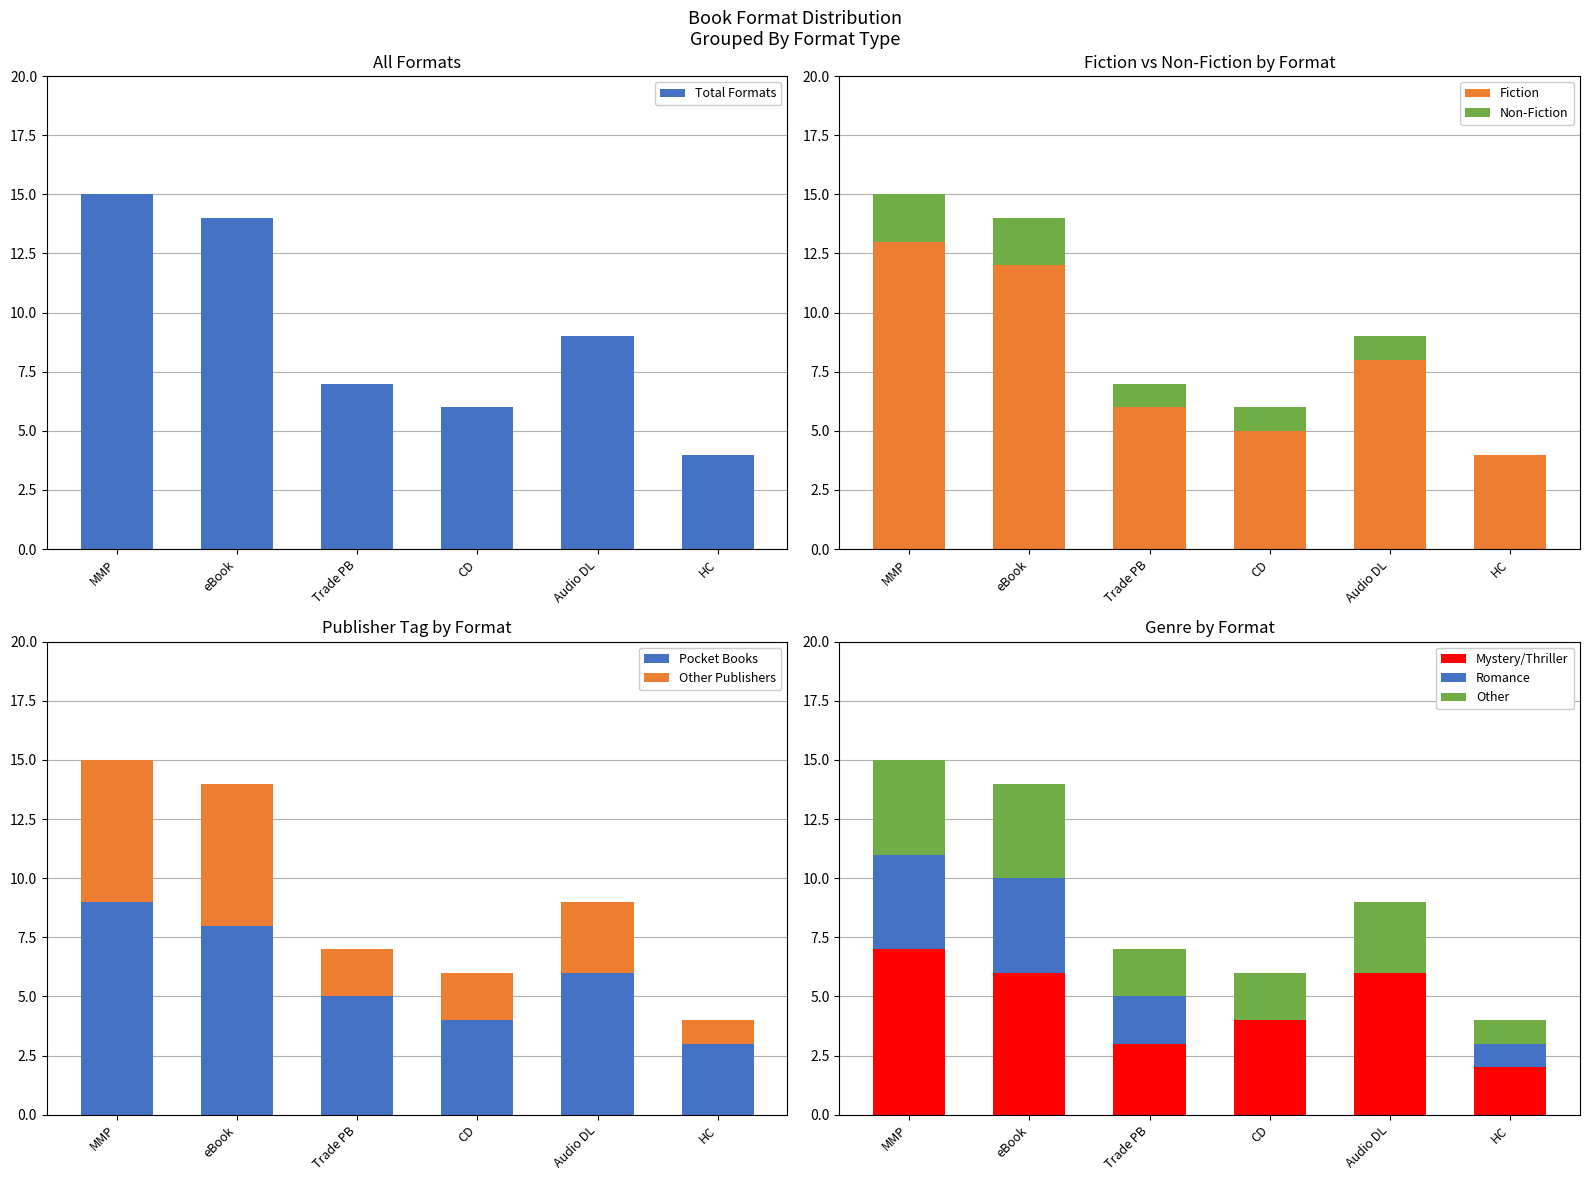

What is the difference between the Total Formats values at eBook and CD?

8